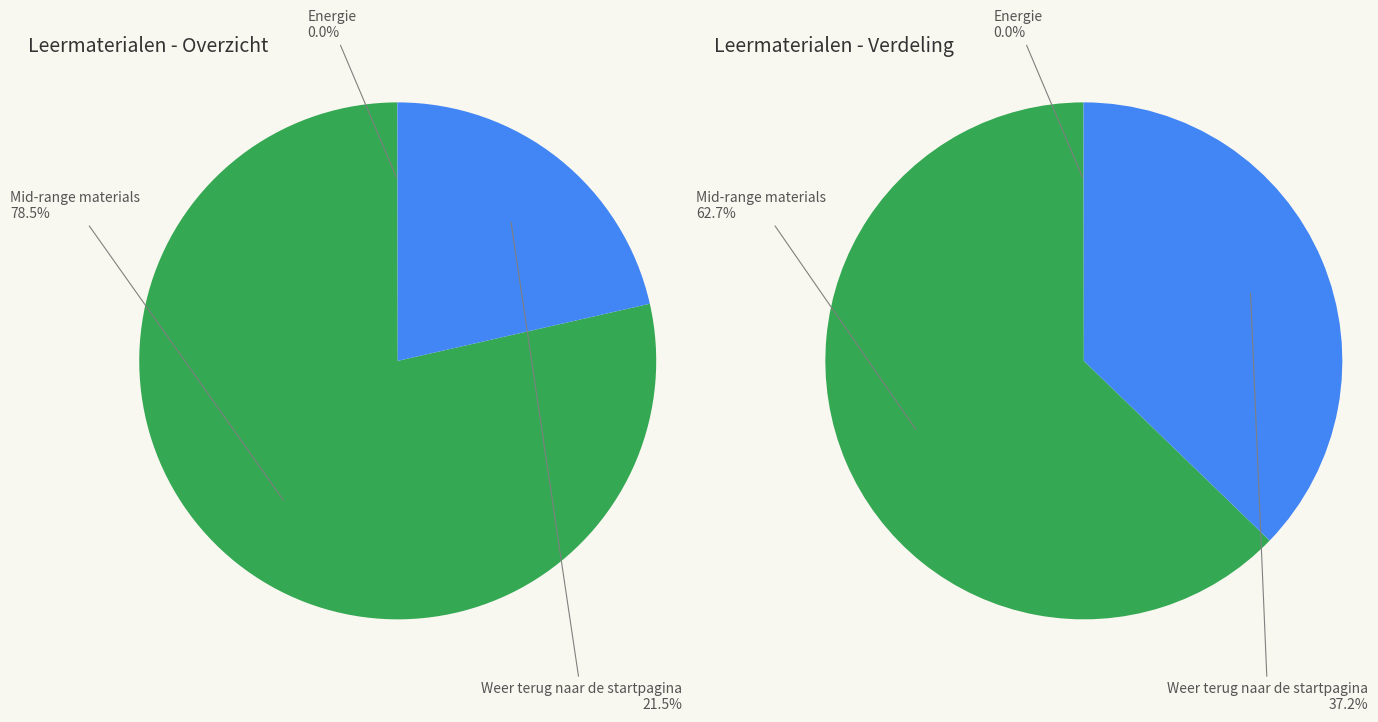

Is it true that Wat kan je zelf doen? is 25% of the pie?

False